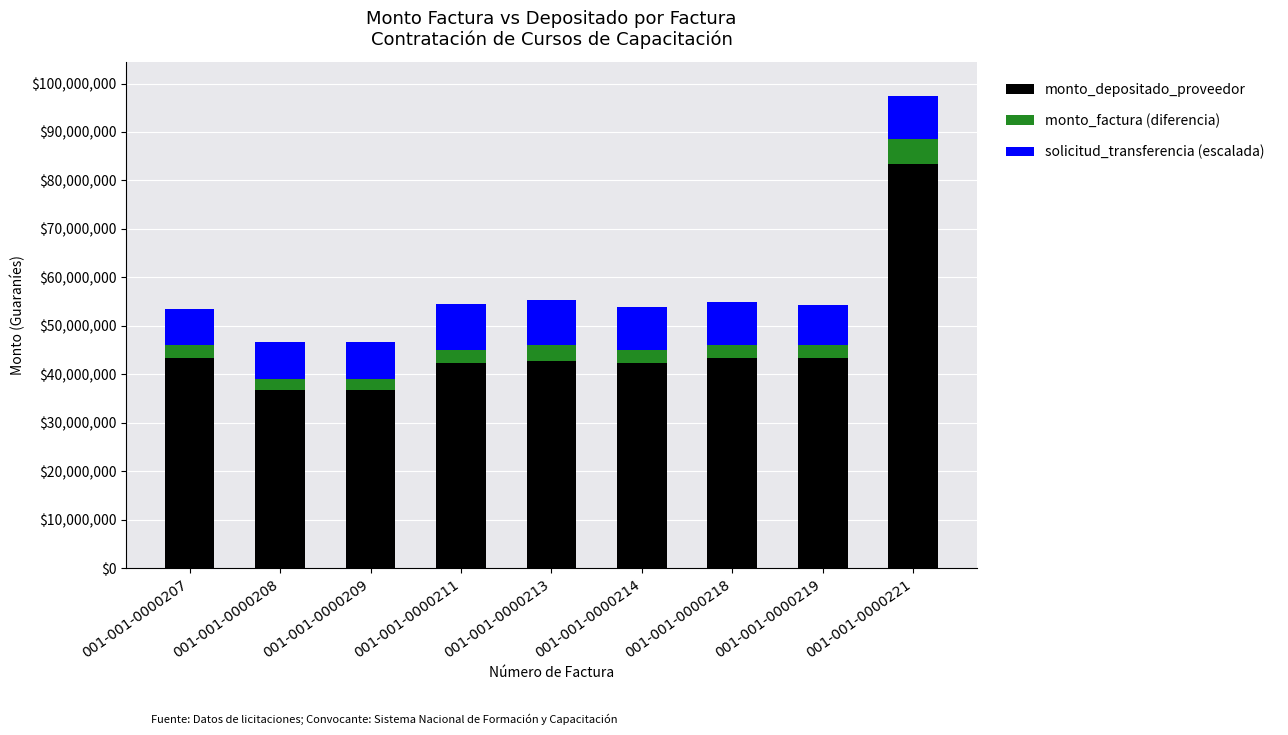

What is the difference between the monto_depositado_proveedor values at 001-001-0000218 and 001-001-0000213?

690000